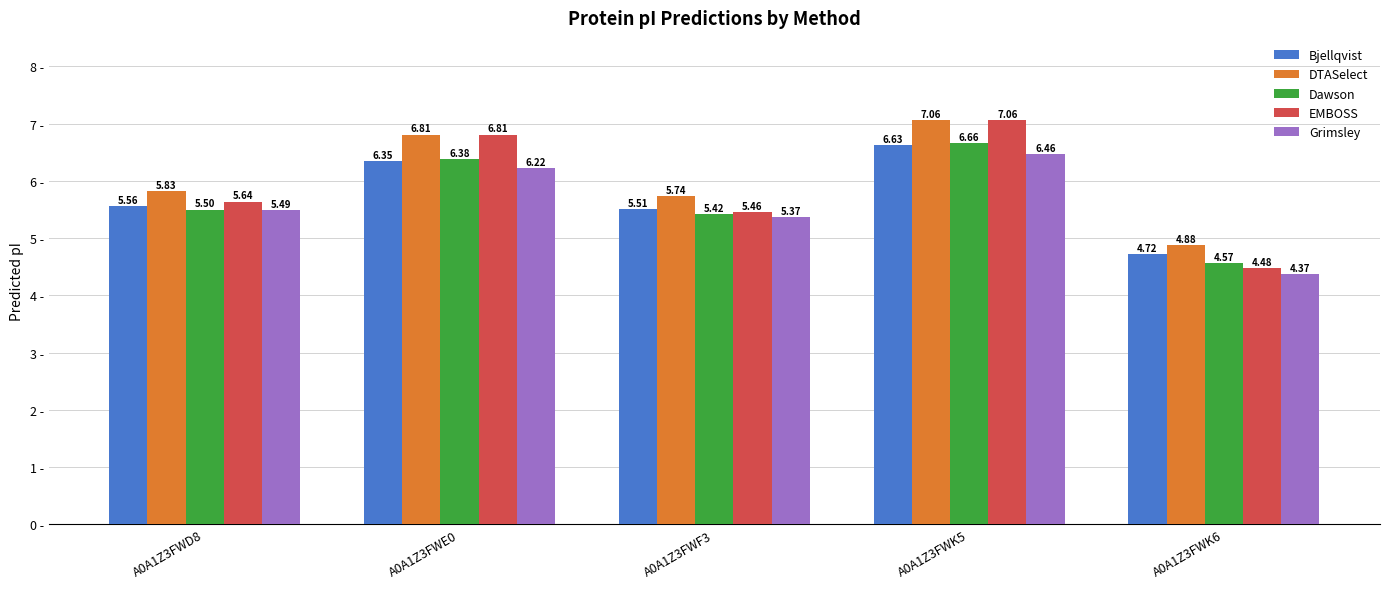

What is the spread (max minus min) of values at A0A1Z3FWK5?

0.6